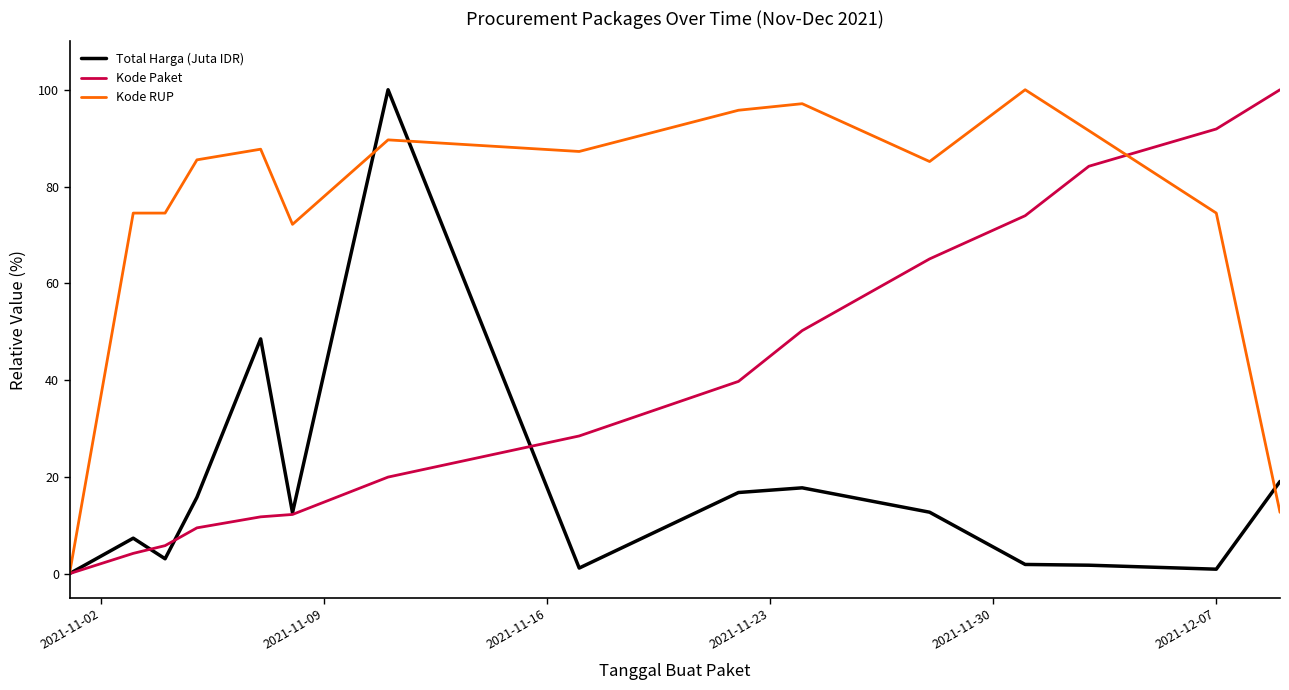

What are all the series names shown in the legend?

Total Harga (Juta IDR), Kode Paket, Kode RUP